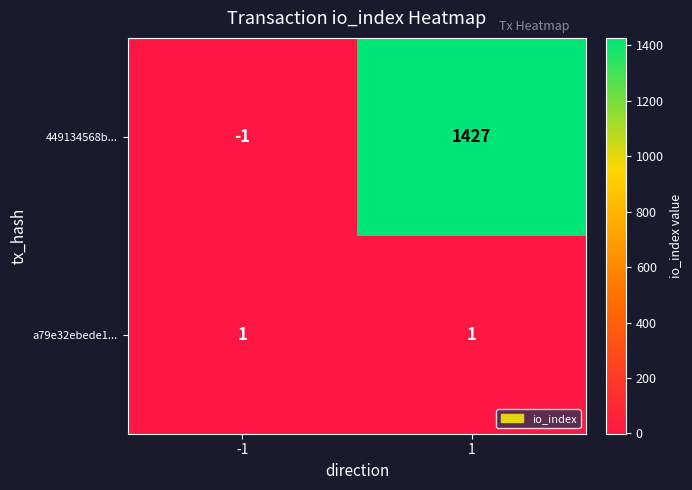

Count the number of categories in the chart.

2